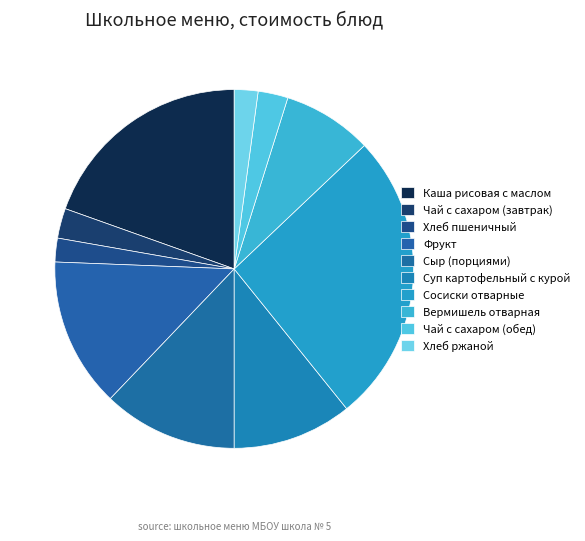

How many slices are in this pie chart?

10